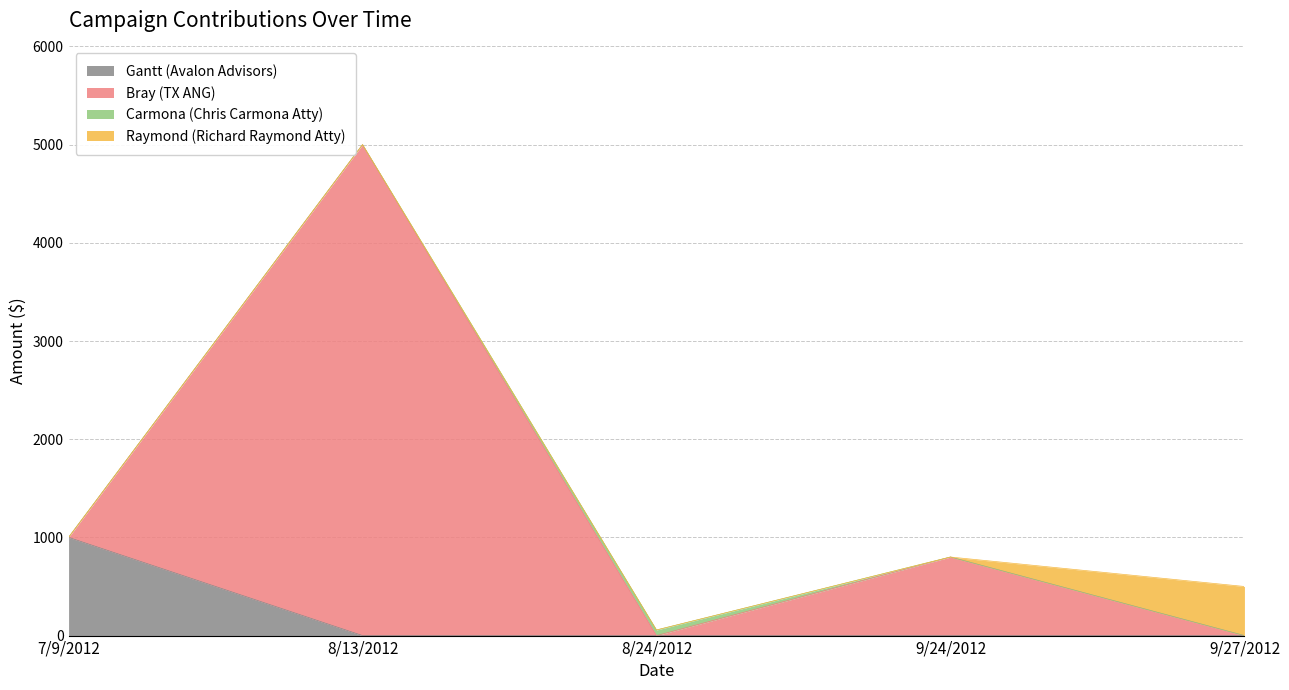

At which category does Bray (TX ANG) reach its first local peak?

8/13/2012